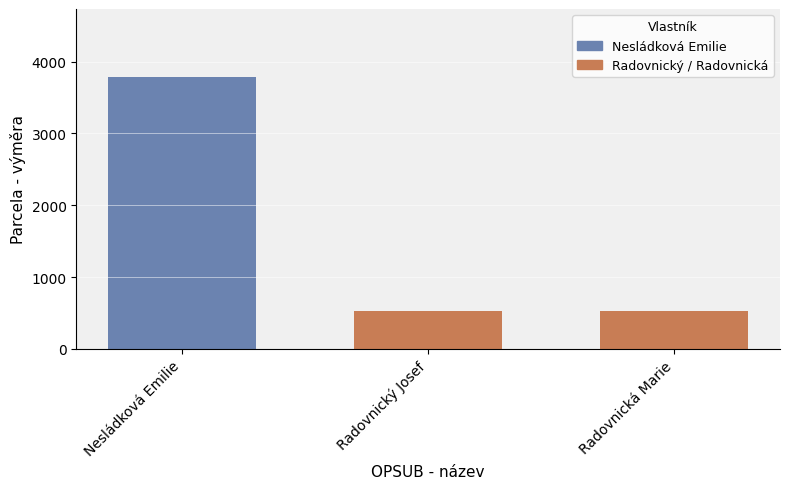

What is the smallest value displayed?

527